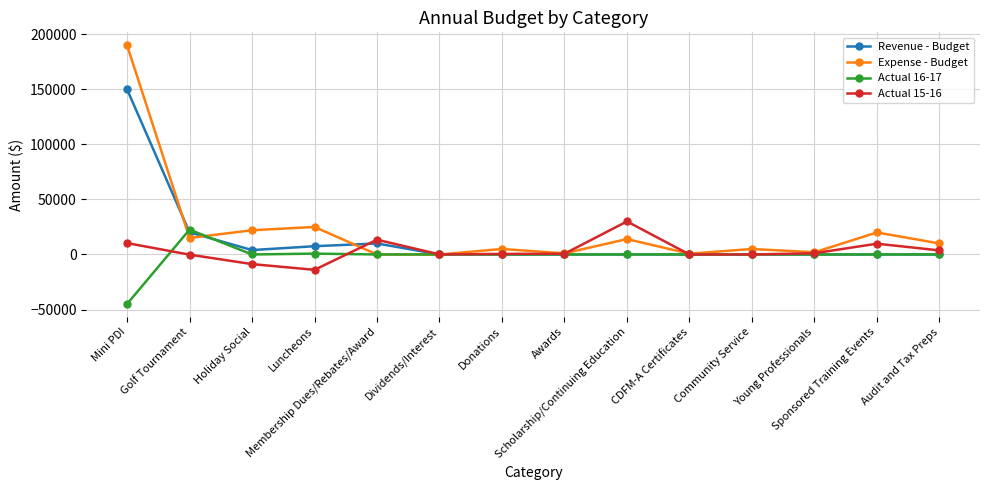

True or false: Actual 16-17 has more than 0 interior local peaks.

True